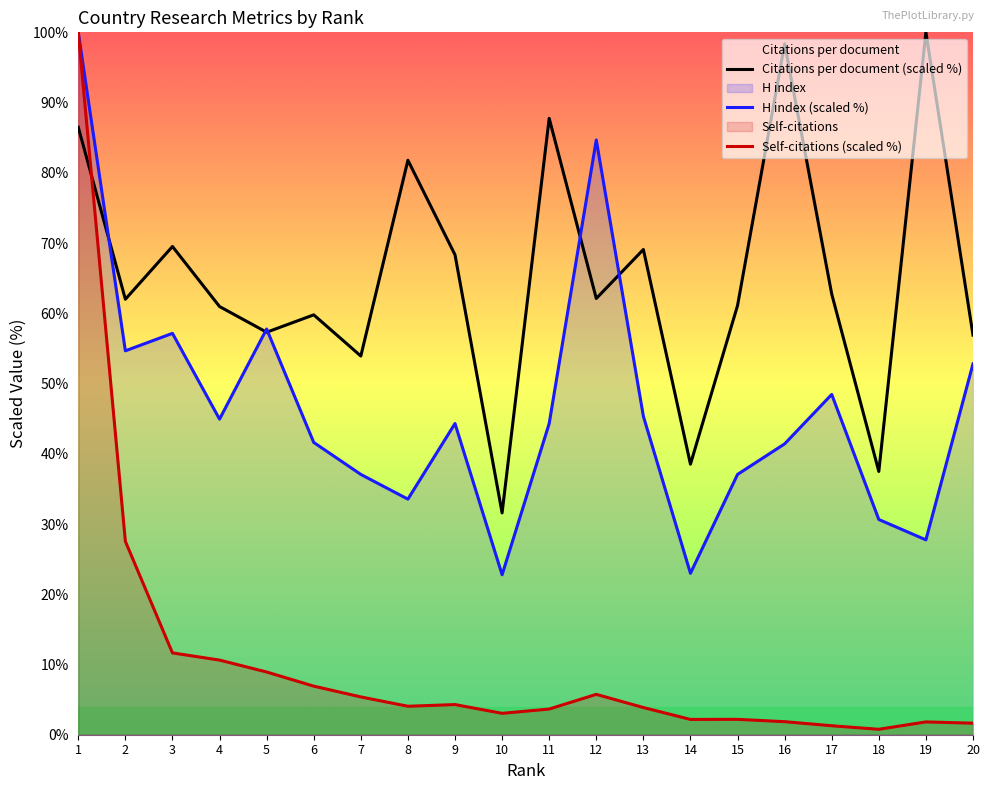

Which series has the largest total across all categories?

Citations per document